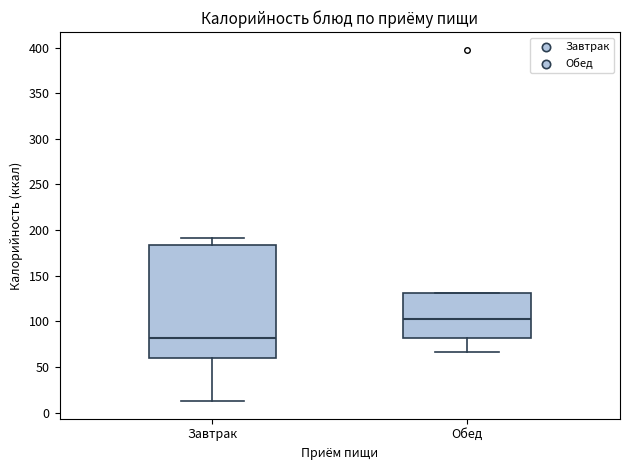

Comparing the boxes themselves (not the whiskers), which one is the tallest?

Завтрак